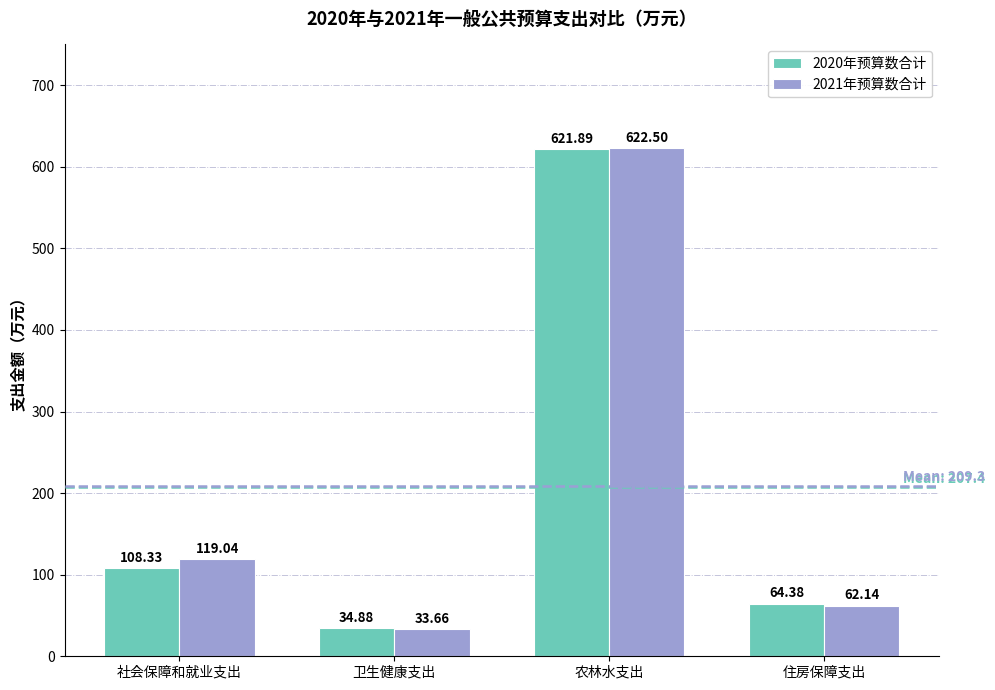

What are all the series names shown in the legend?

2020年预算数合计, 2021年预算数合计